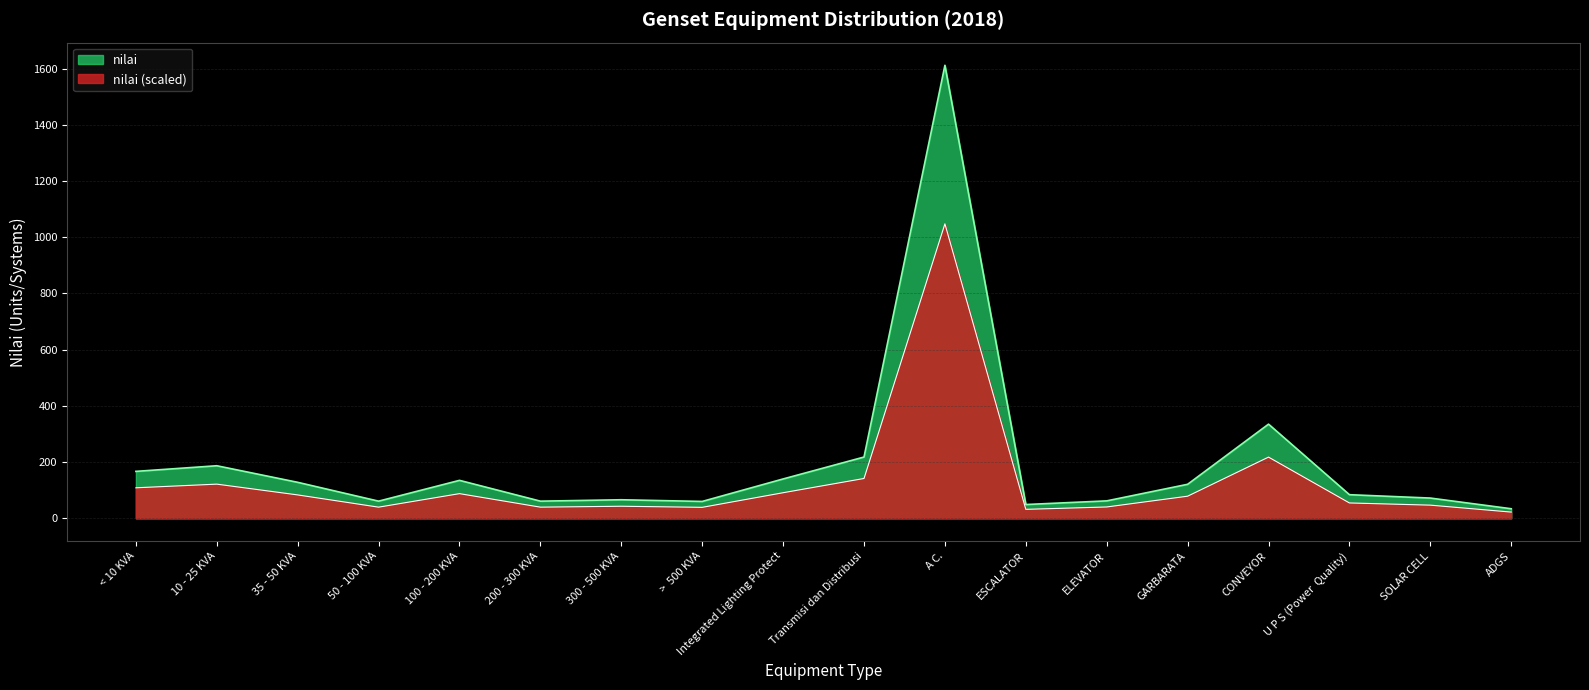

True or false: there are more than 0 points higher than both neighbors.

True